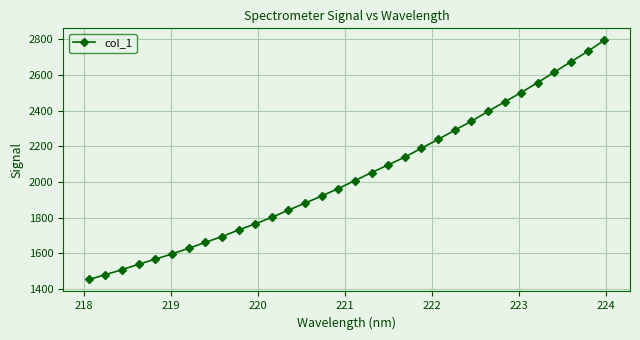

How many distinct data groups are displayed?

1